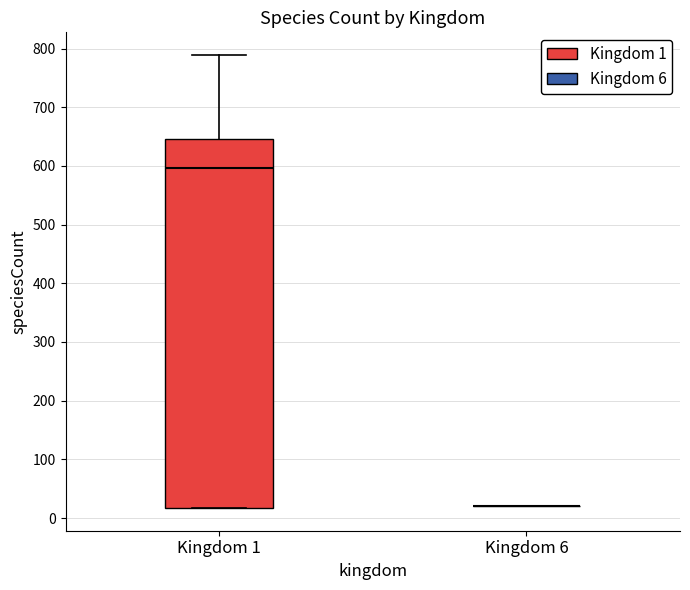

Which box is the tallest, from its lower edge to its upper edge?

Kingdom 1